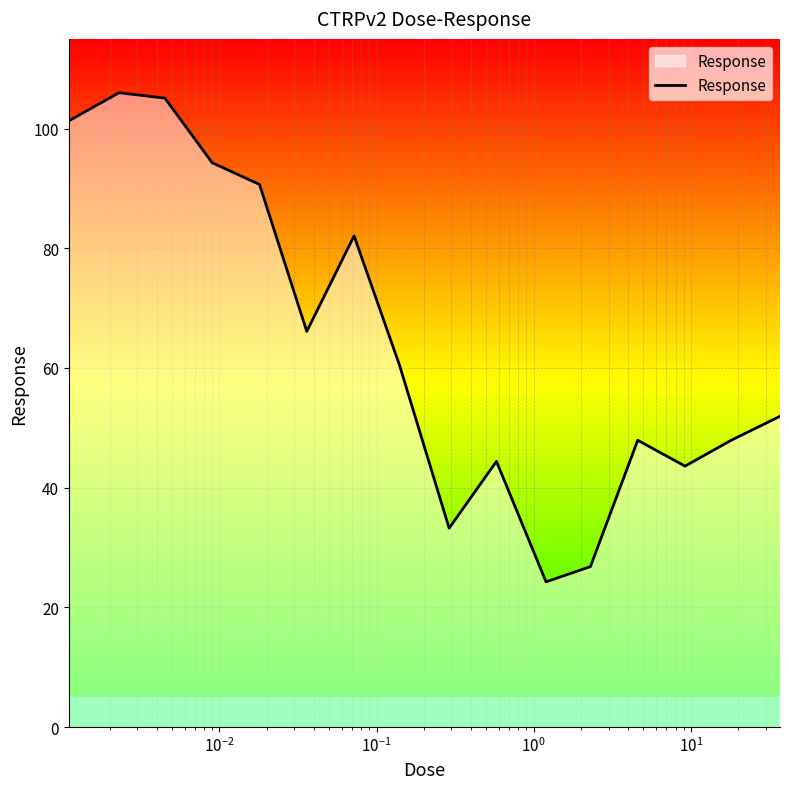

Count the number of categories in the chart.

16